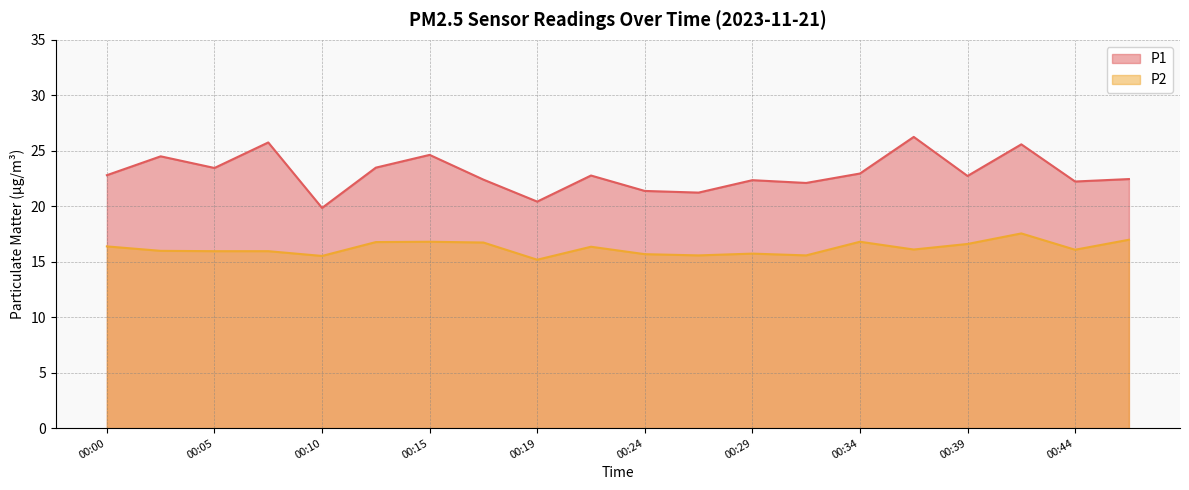

At how many categories does at least one series exceed 18?

20